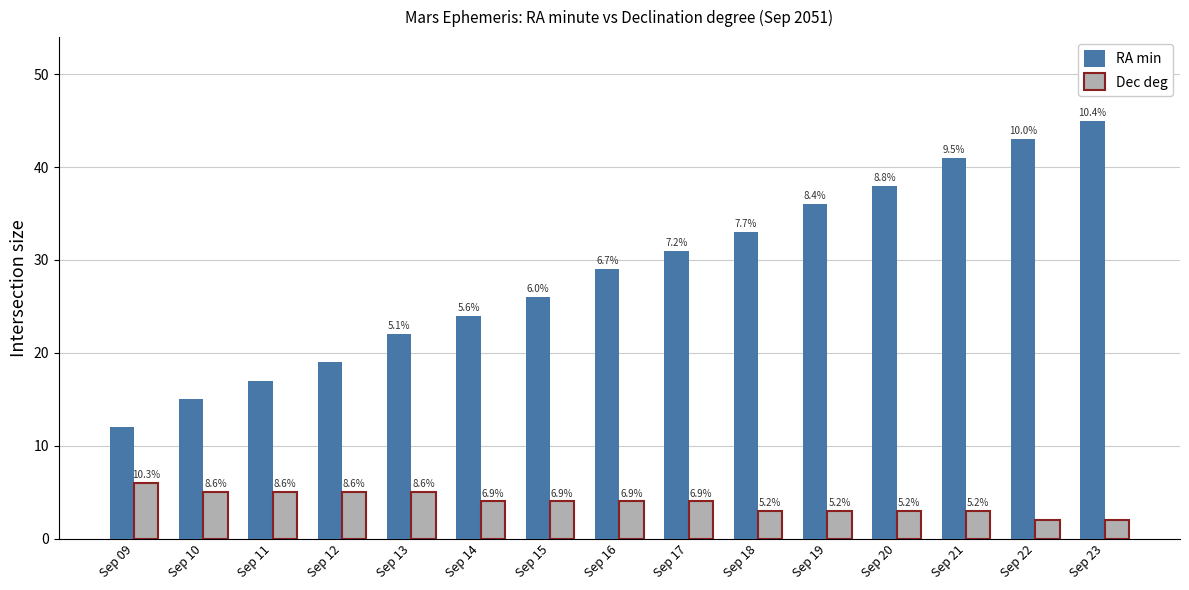

At which label is RA min closest to 28?

Sep 16